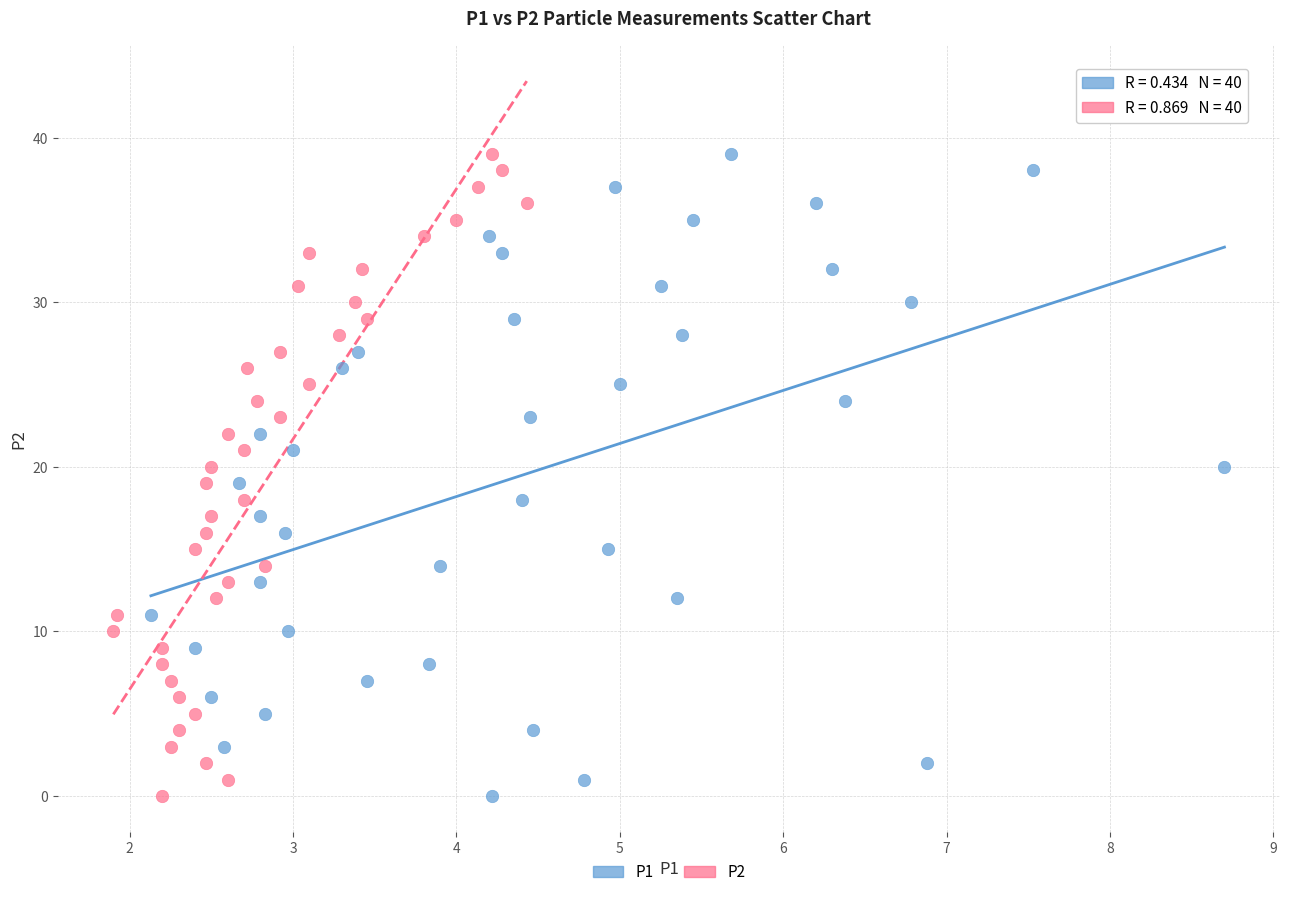

What are all the series names shown in the legend?

P1, P2